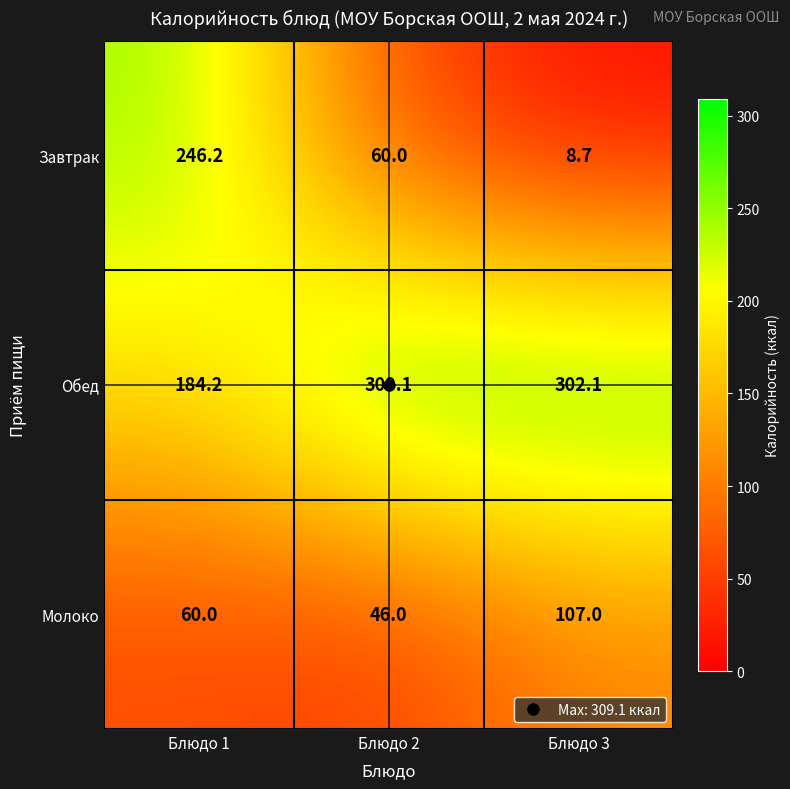

What is the minimum value shown in the chart?

8.7